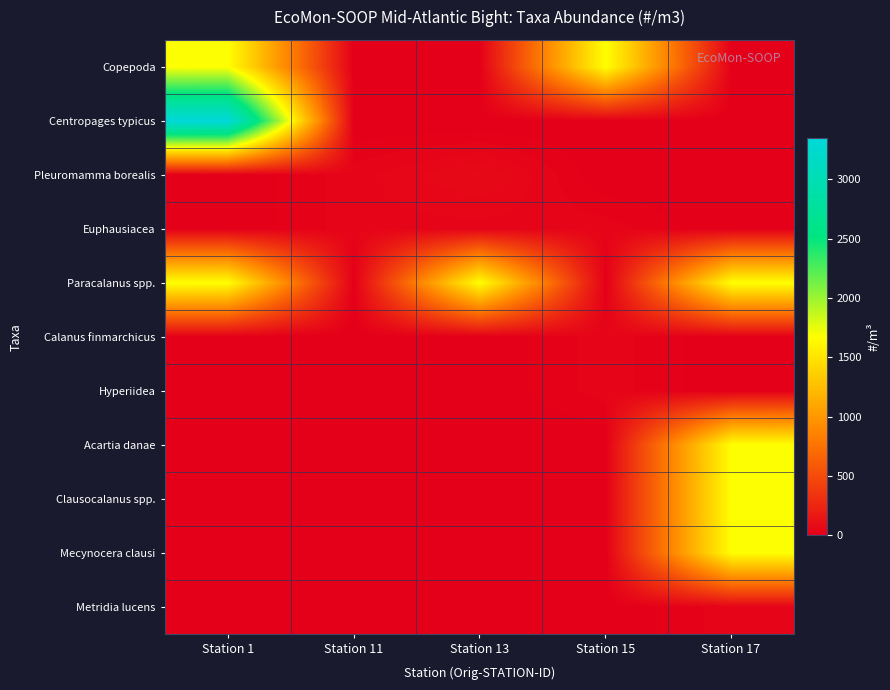

Which has a higher value, Station 1 or Station 11?

Station 1